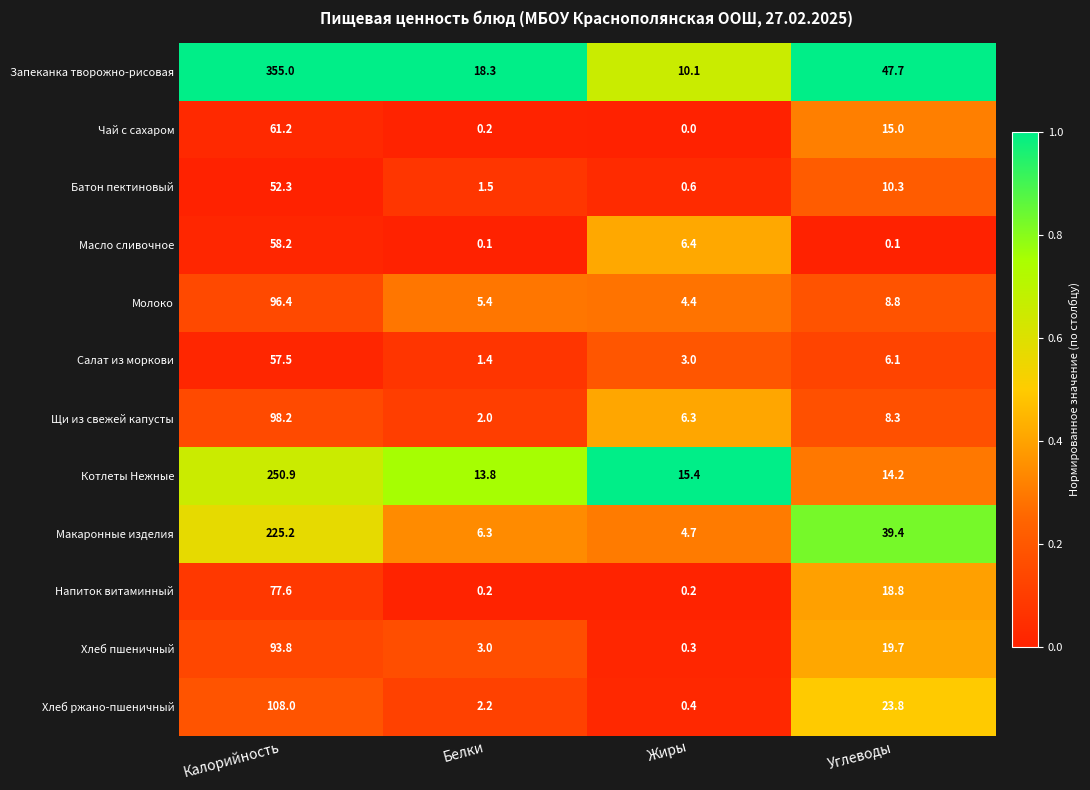

What is the total value across all series at Белки?

54.4